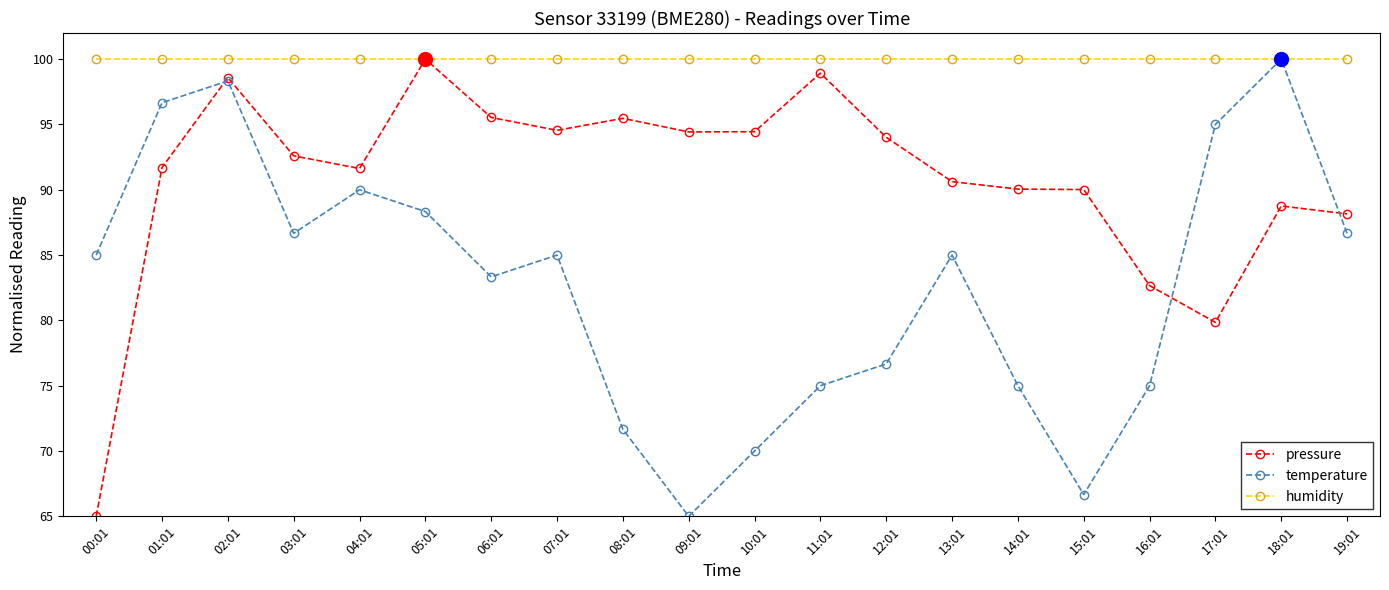

What is the highest value of the temperature series?

100.0